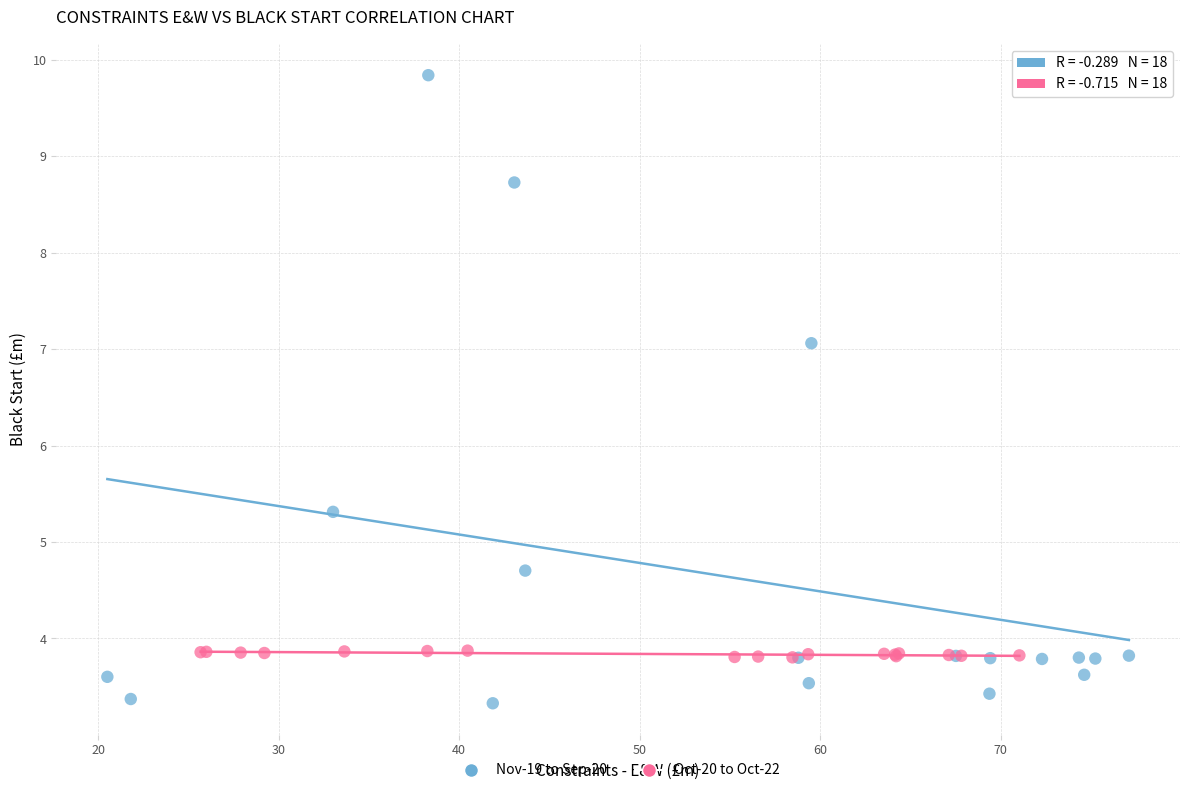

Which series has the widest spread of Y values?

Nov-19 to Sep-20